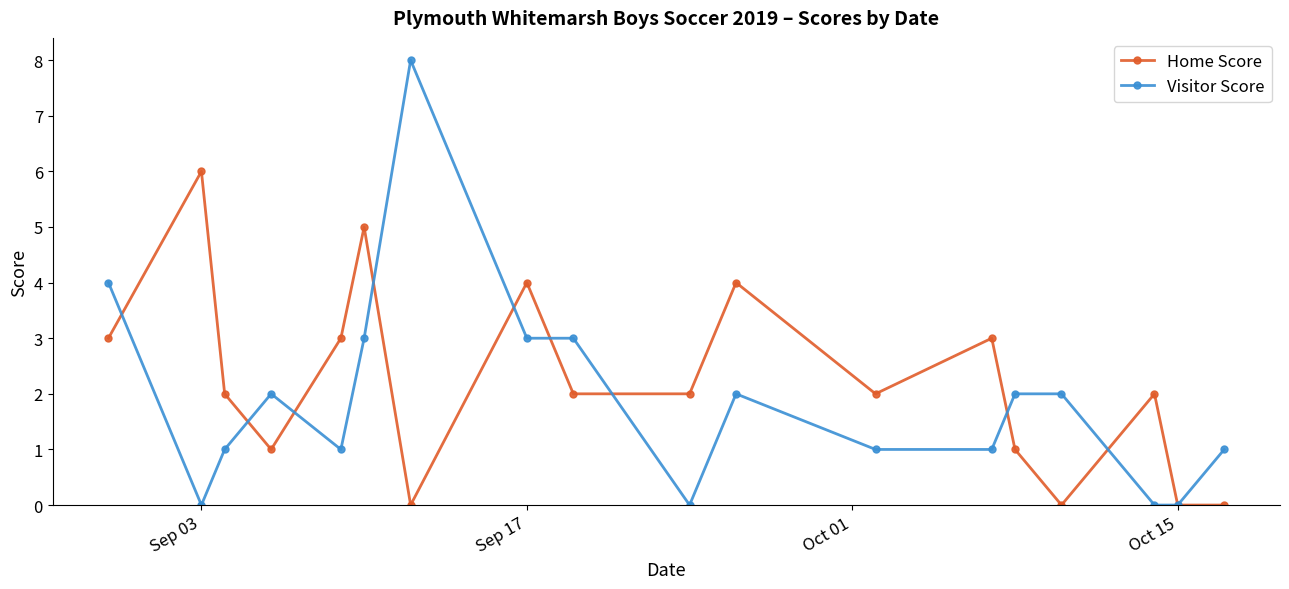

Count the Home Score values in the range 1 to 3.

10